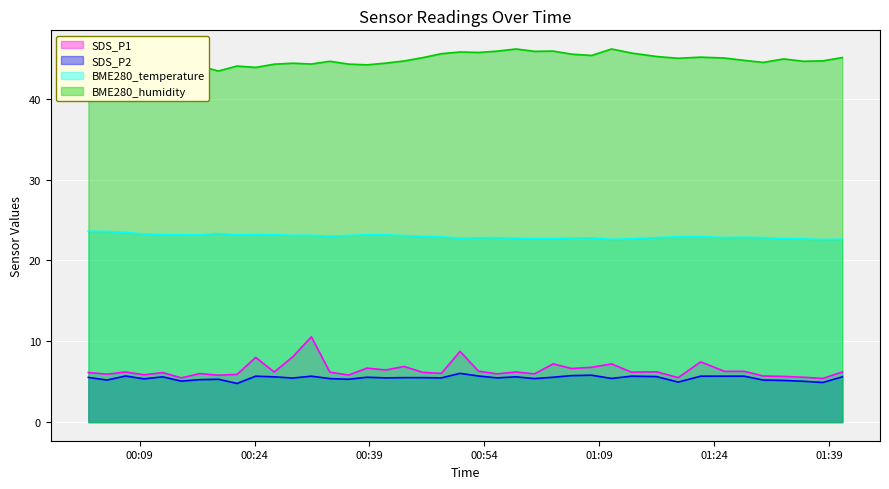

Count the number of data series in this chart.

4